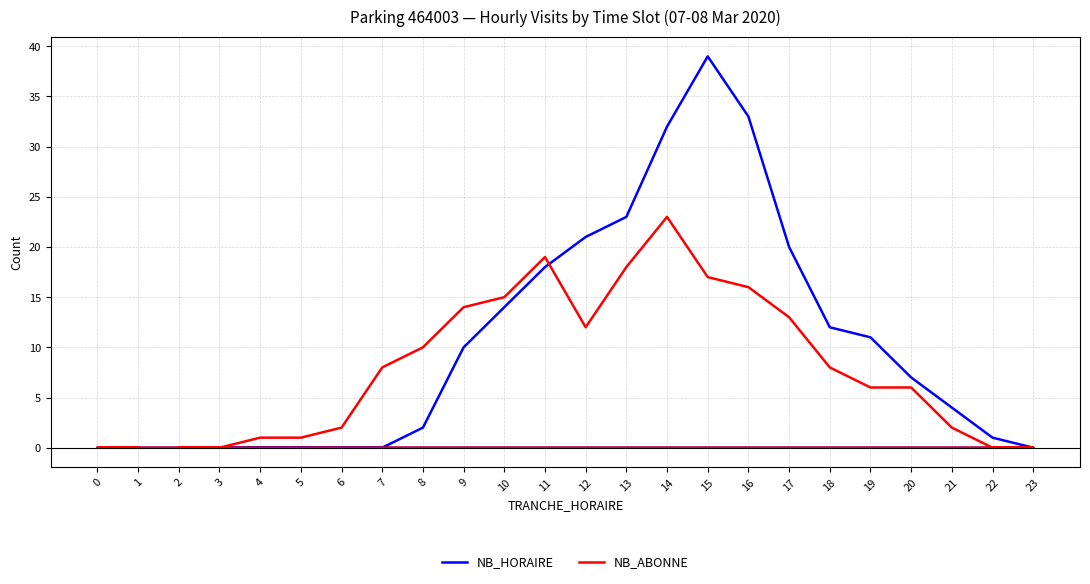

Rank the series at 12 from highest to lowest value.

NB_HORAIRE, NB_ABONNE